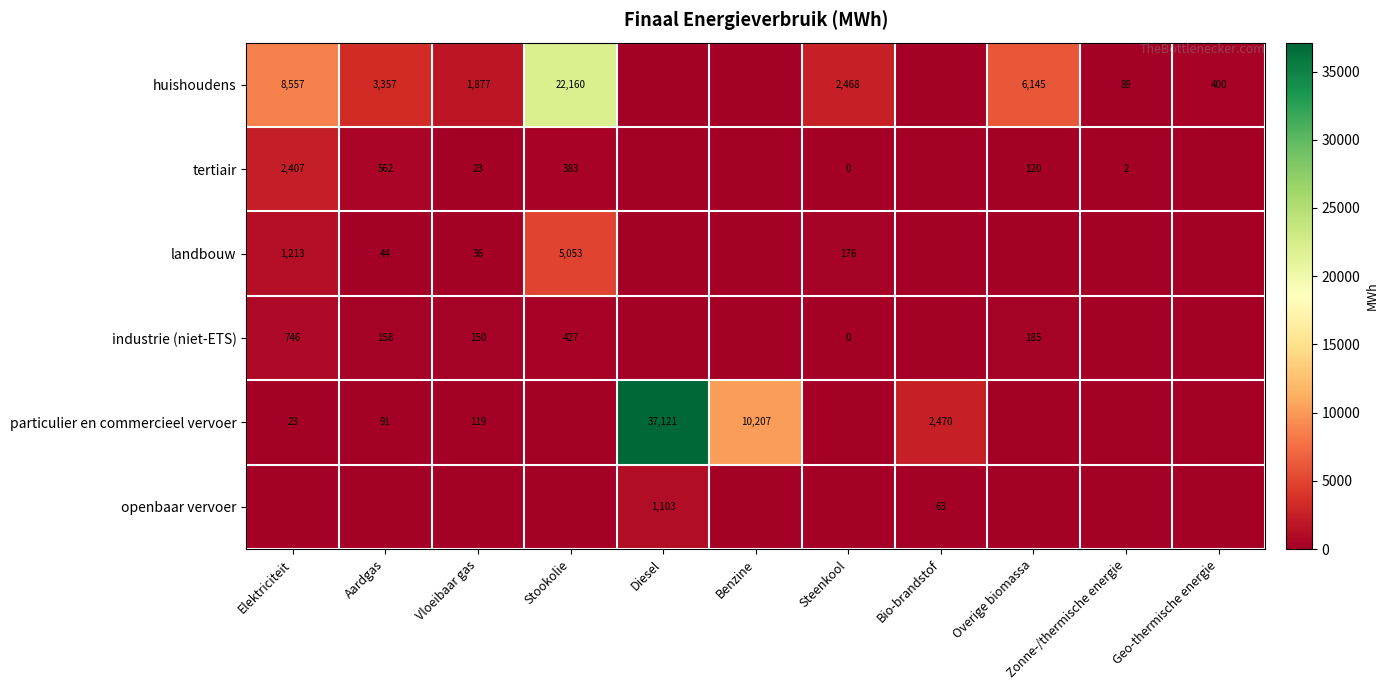

Which label corresponds to the largest value in the chart?

Diesel